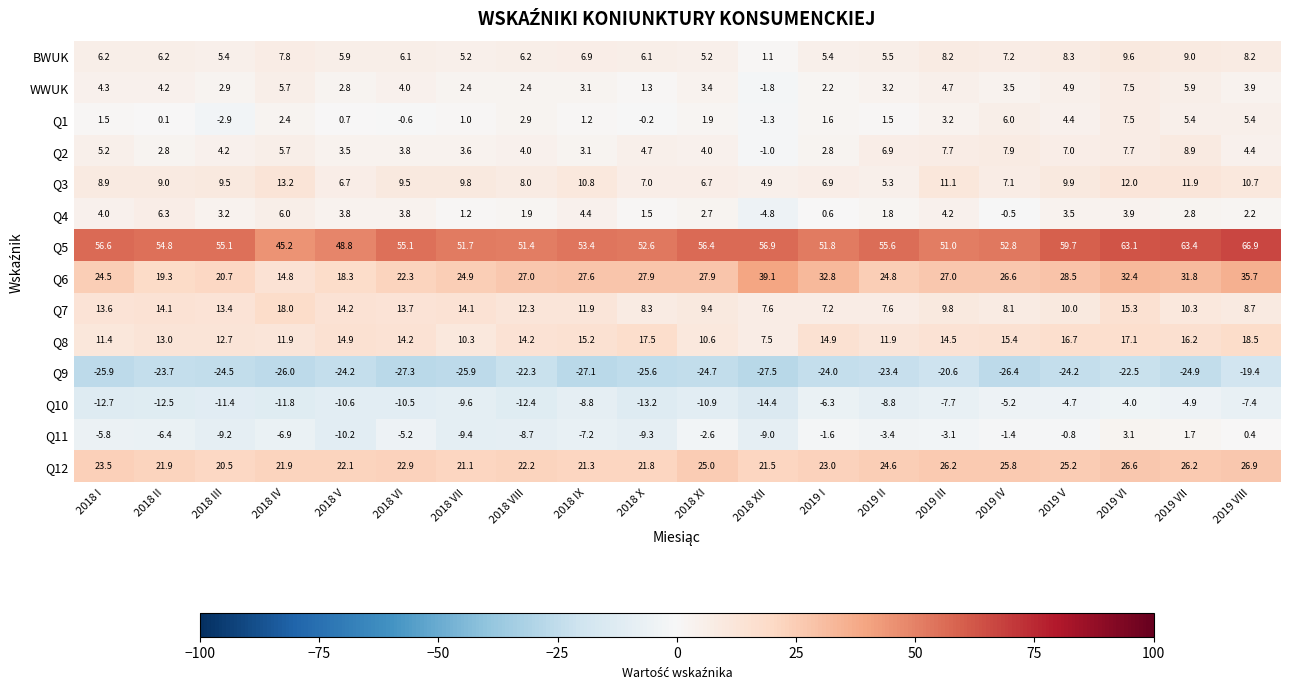

The BWUK series shows 6.2 at 2018 II. True or false?

True